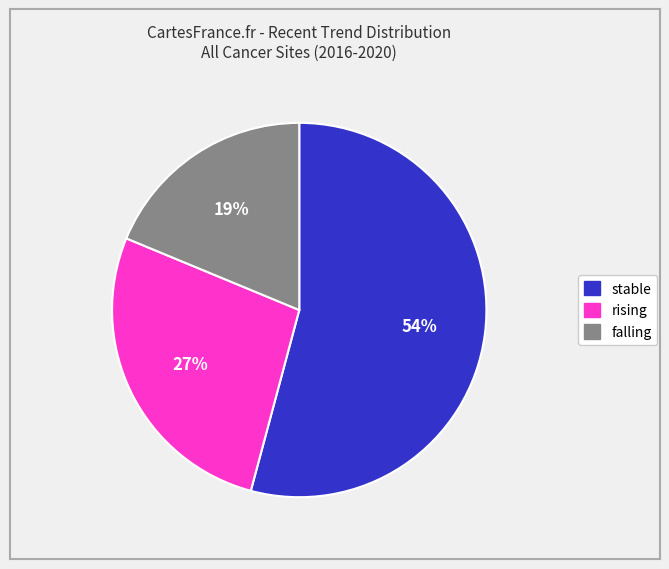

Is the sum of rising and stable greater than half?

Yes